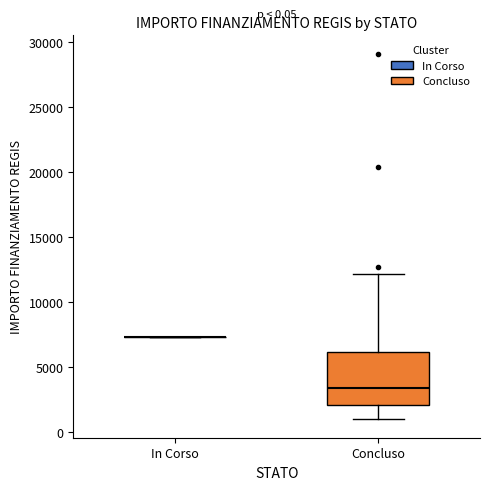

Comparing the boxes themselves (not the whiskers), which one is the tallest?

Concluso